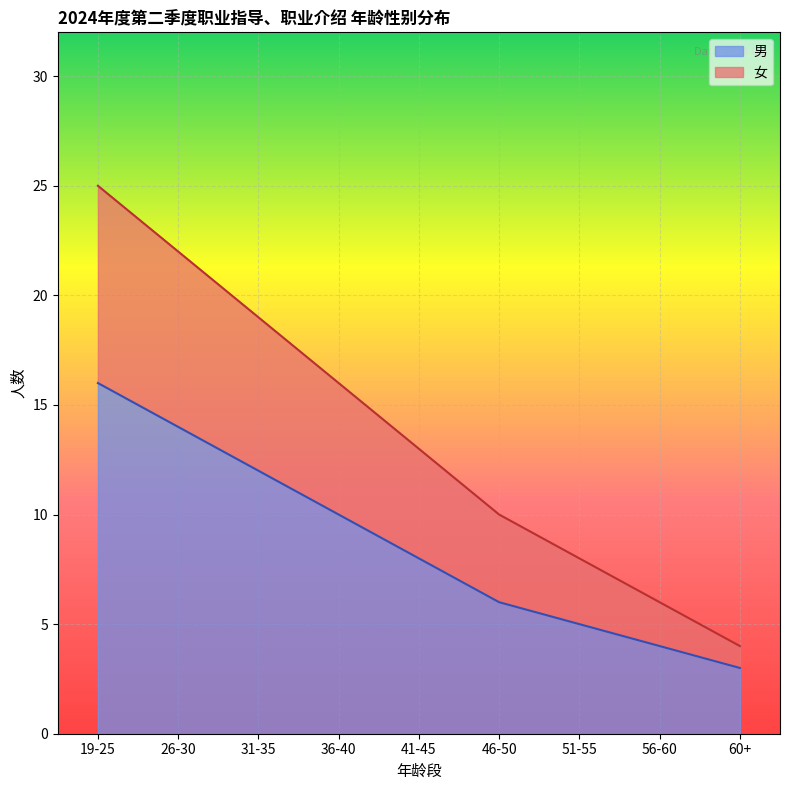

Which series has the largest total across all categories?

女